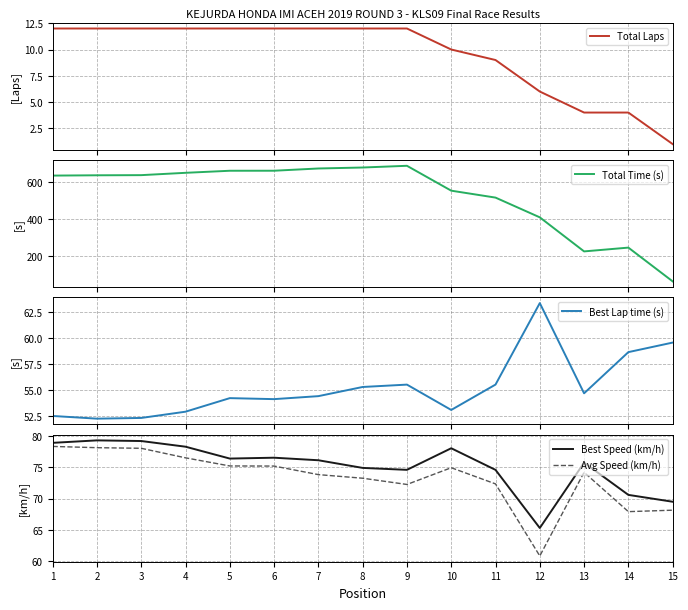

What is the value of the Total Laps point at the 12th from the left?

6.0